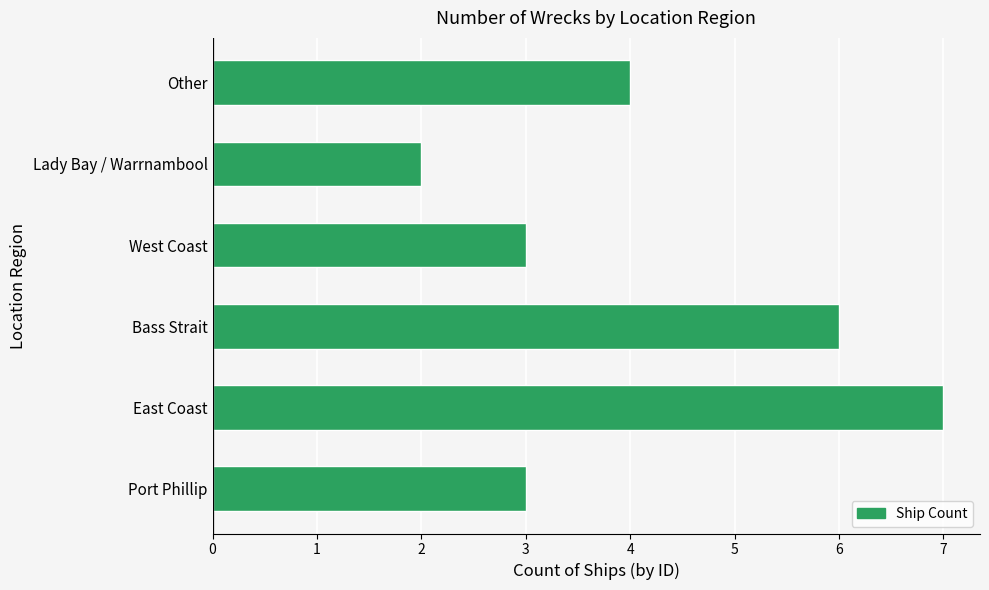

What is the approximate value at Other?

4